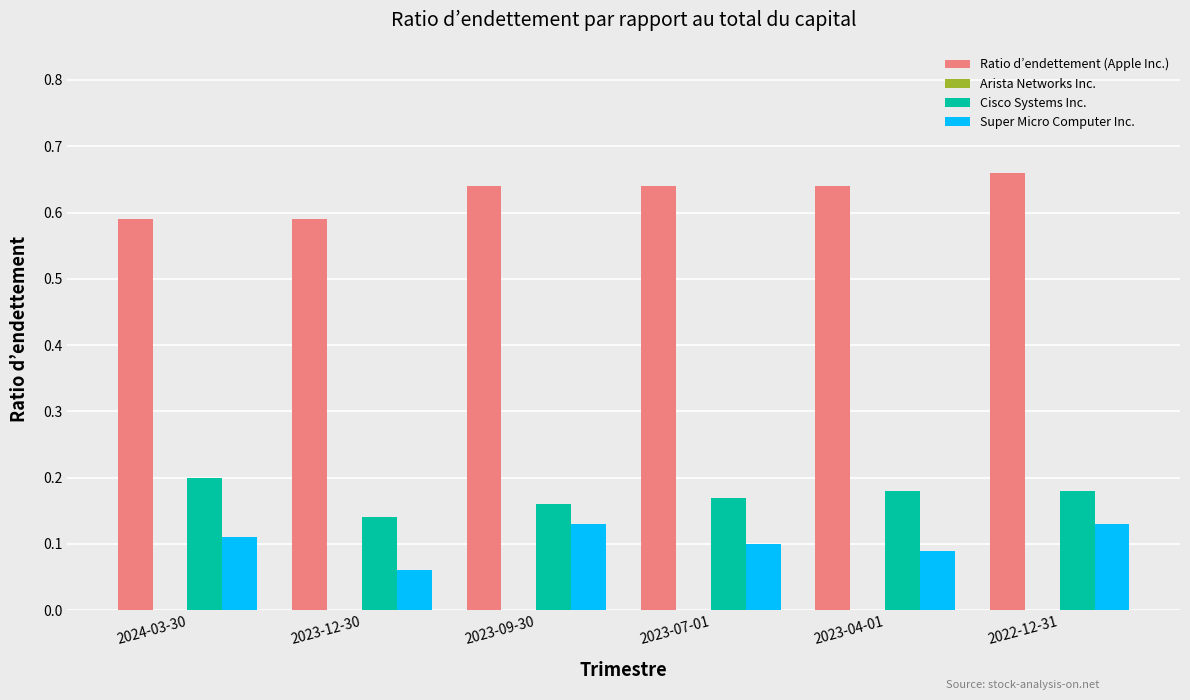

How many groups of bars are there?

6